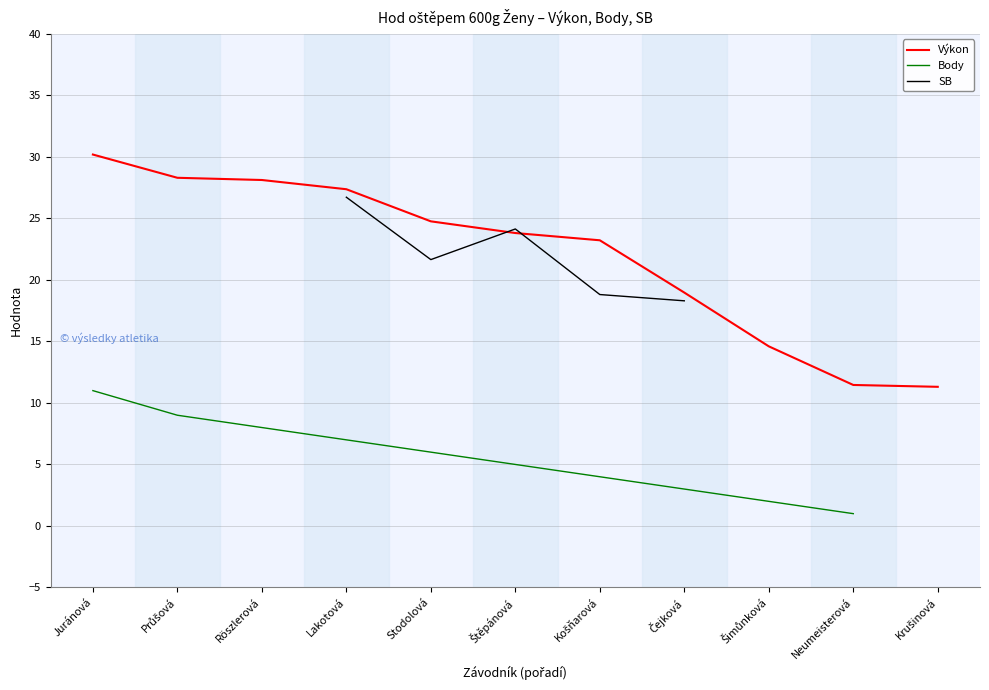

True or false: Výkon and SB intersect in this chart.

True